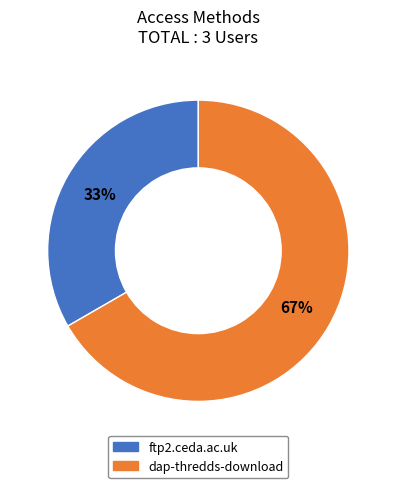

Which slice is the largest?

dap-thredds-download